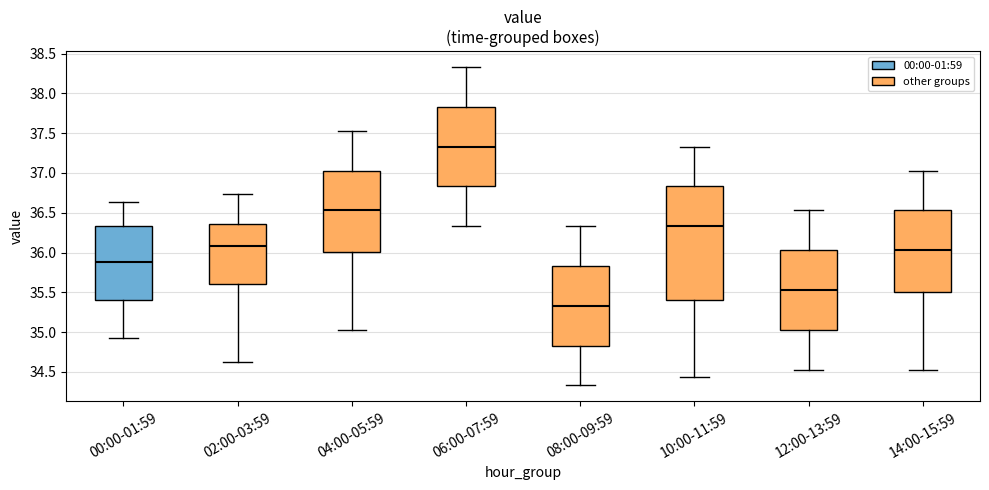

Comparing the boxes themselves (not the whiskers), which one is the tallest?

10:00-11:59